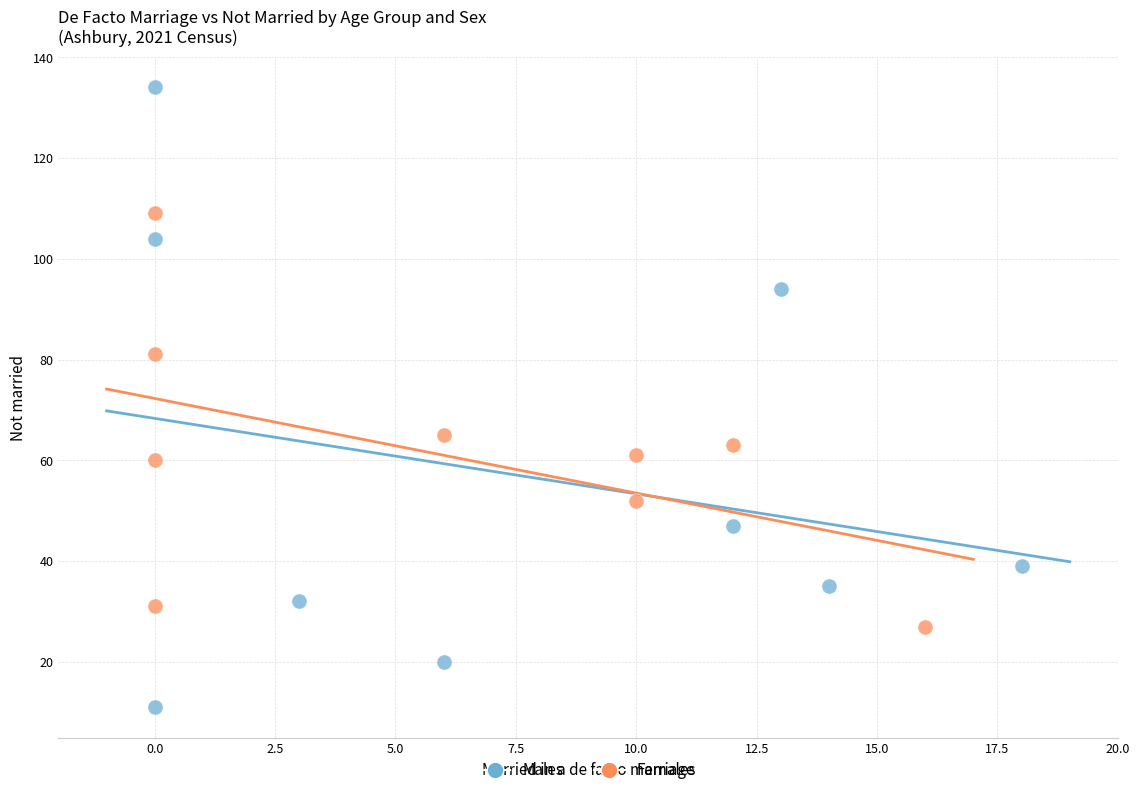

Which series reaches the maximum Y coordinate?

Males